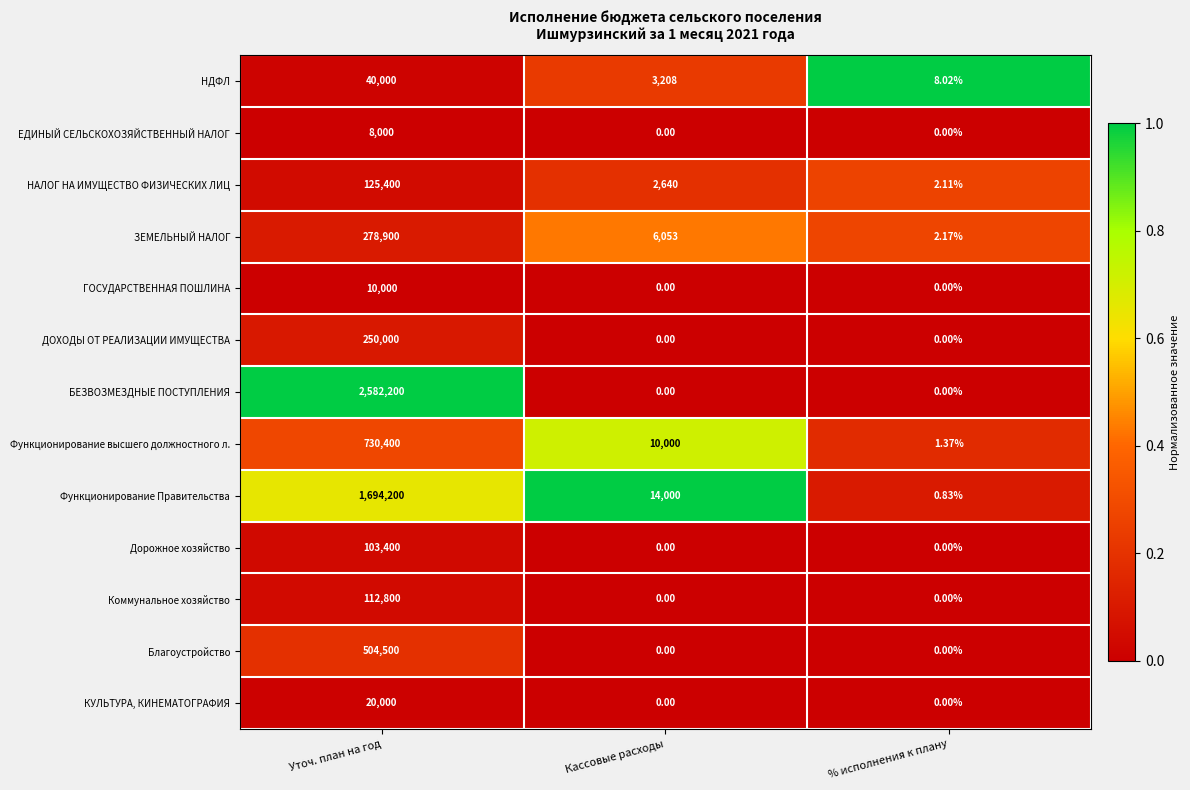

Which series has the largest total across all categories?

БЕЗВОЗМЕЗДНЫЕ ПОСТУПЛЕНИЯ